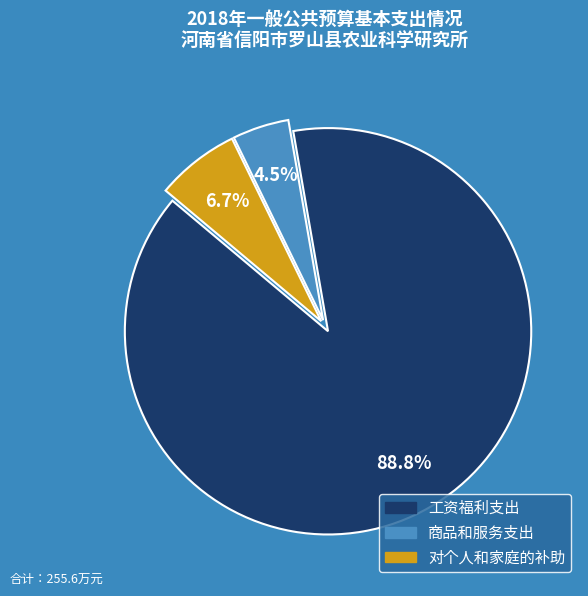

Approximately how many times larger is the value at 对个人和家庭的补助 compared to 工资福利支出?

0.1